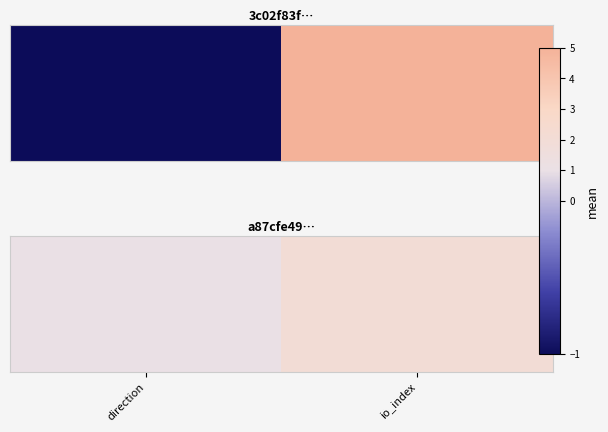

What is the average value?

2